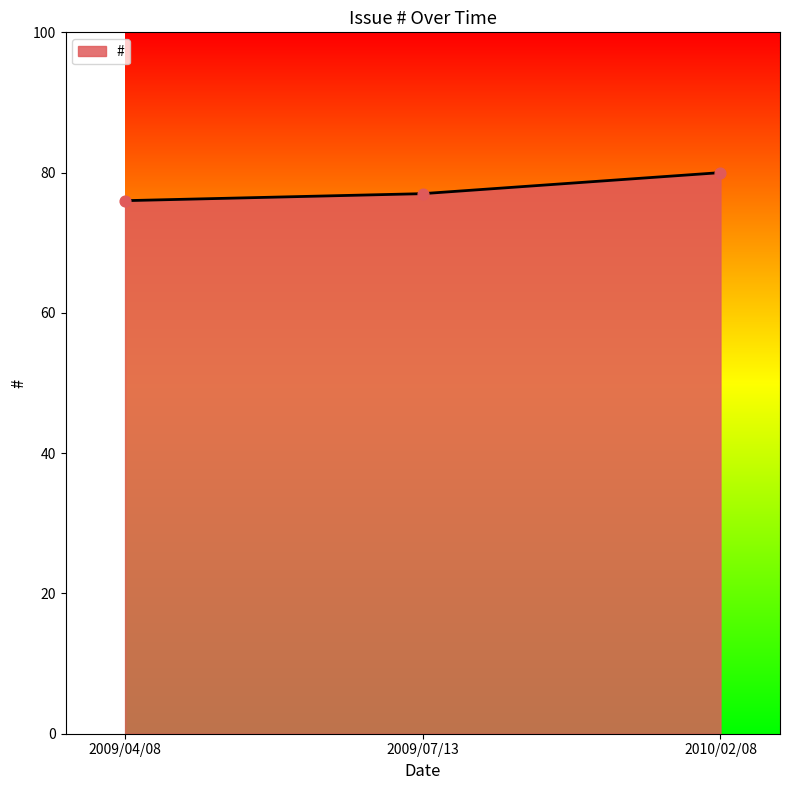

Approximately how many times larger is the value at 2010/02/08 compared to 2009/04/08?

1.1